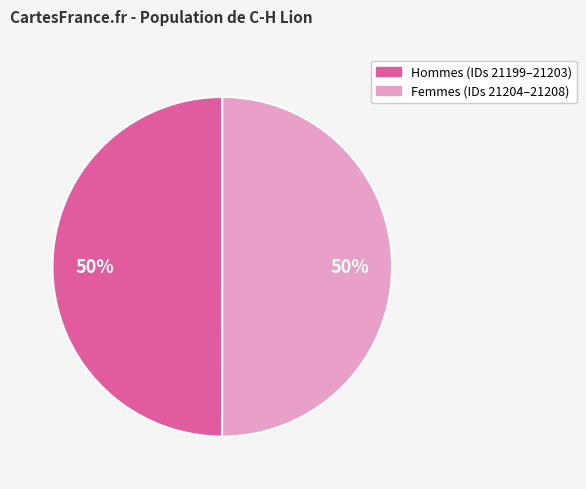

How many slices are in this pie chart?

2